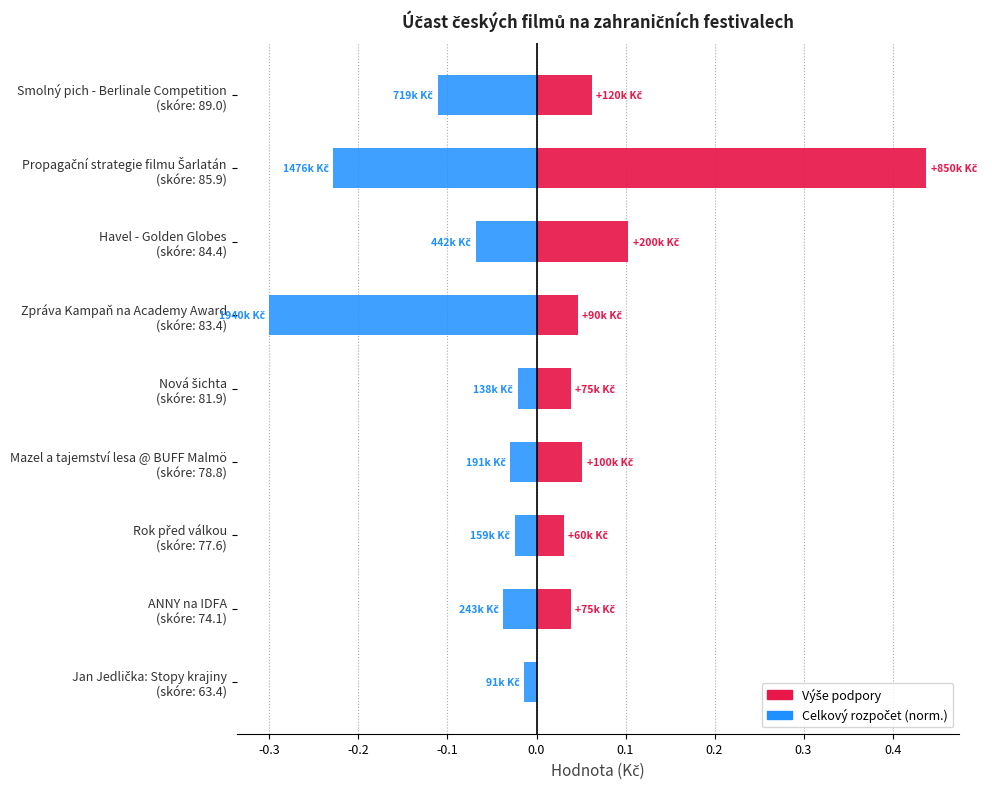

What is the difference between the maximum and minimum values in the celkový rozpočet projektu series?

0.3